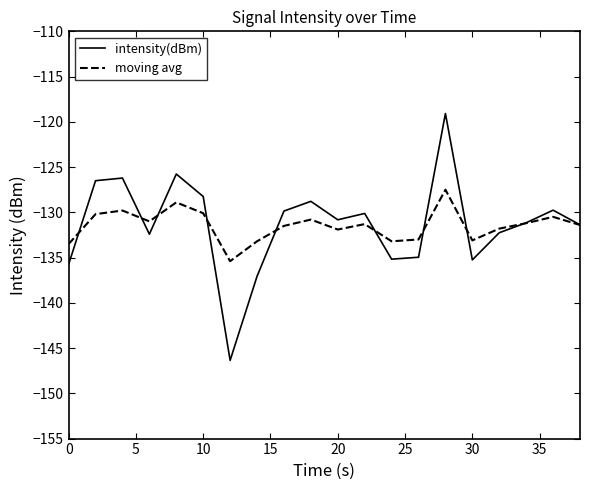

Which series has the widest spread of values?

intensity(dBm)